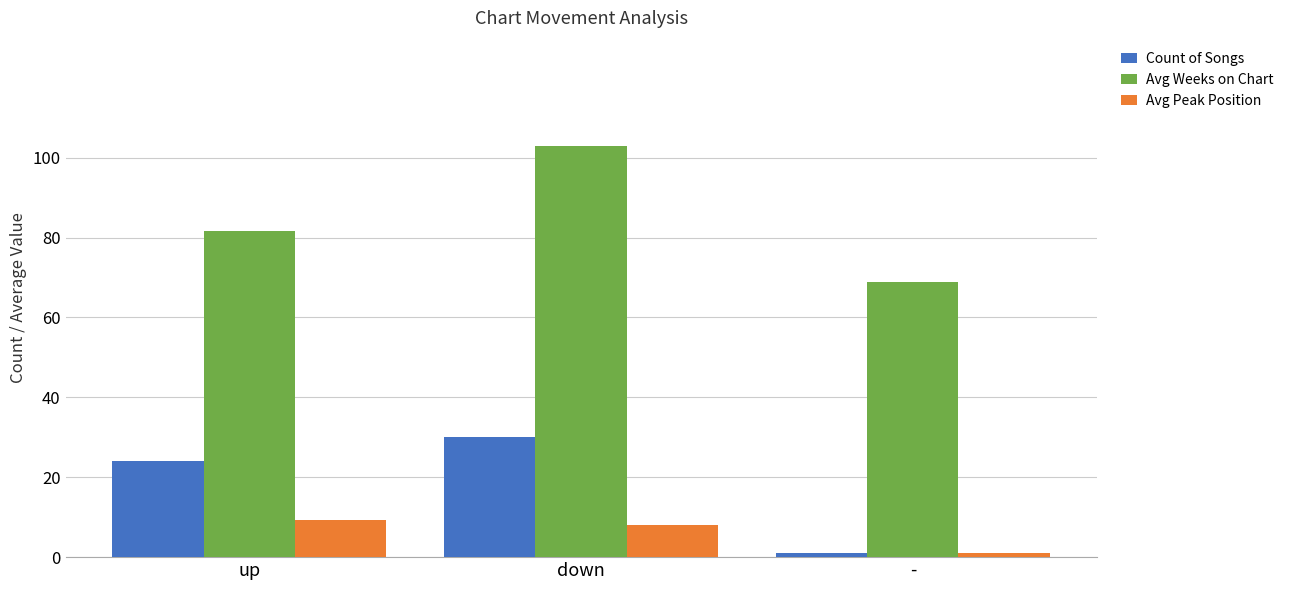

Is it true that Avg Peak Position equals 8.1 at down?

True